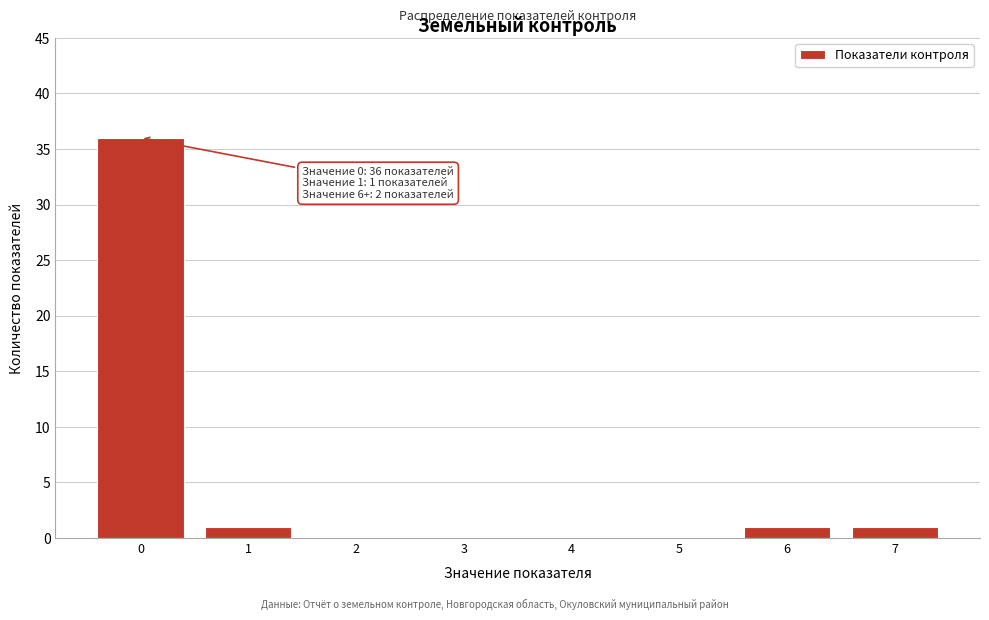

Reading right to left, list all the values displayed in this chart.

7=1	6=1	5=0	4=0	3=0	2=0	1=1	0=36